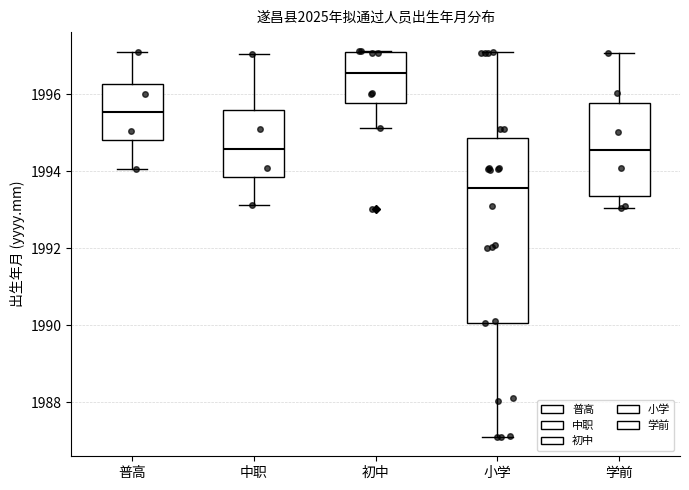

Which box's median line is the highest?

初中